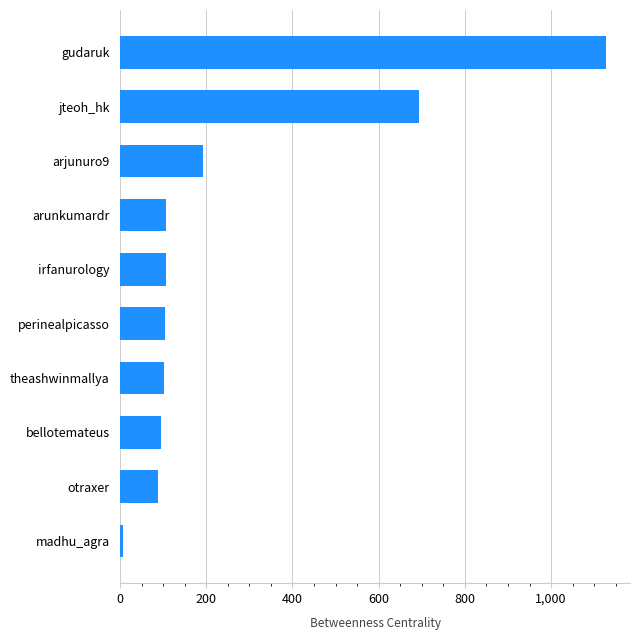

What is the sum of all values?

2619.2